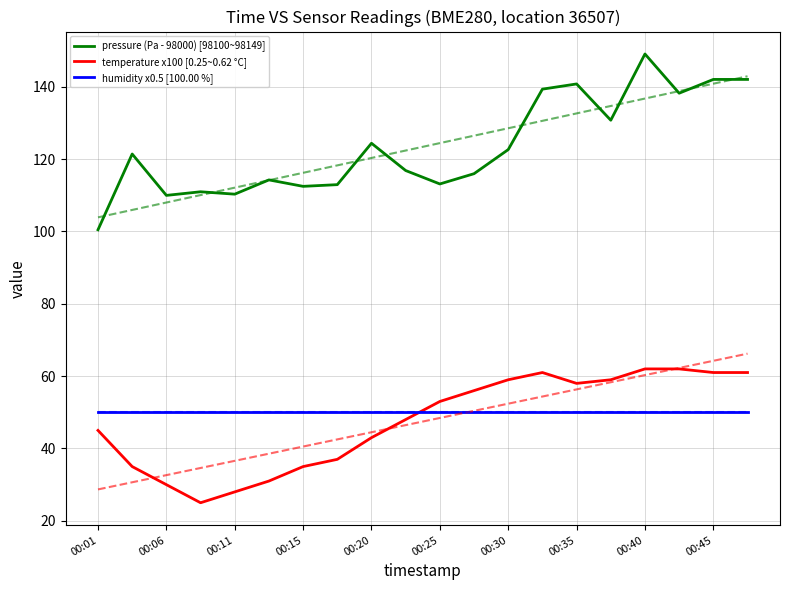

True or false: pressure (Pa - 98000) [98100~98149] and humidity x0.5 [100.00 %] intersect in this chart.

False